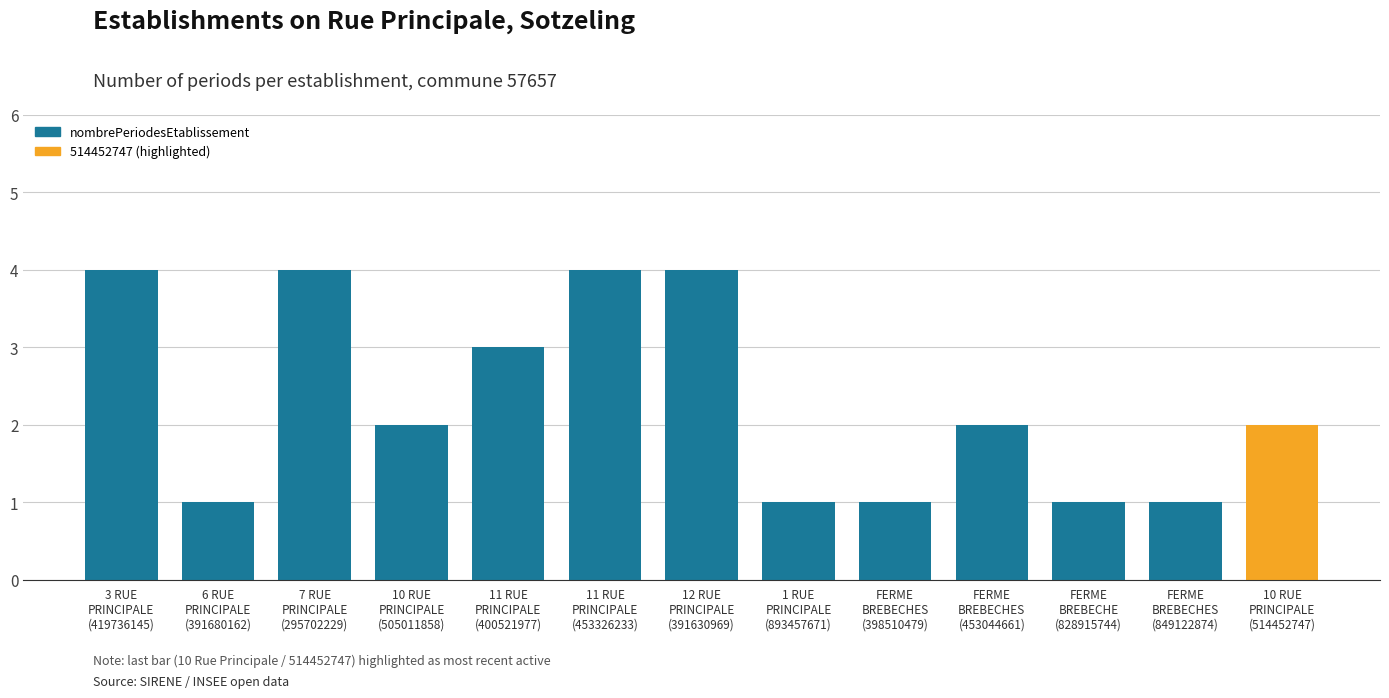

True or false: the data shows 7 at 3 RUE
PRINCIPALE
(419736145).

False